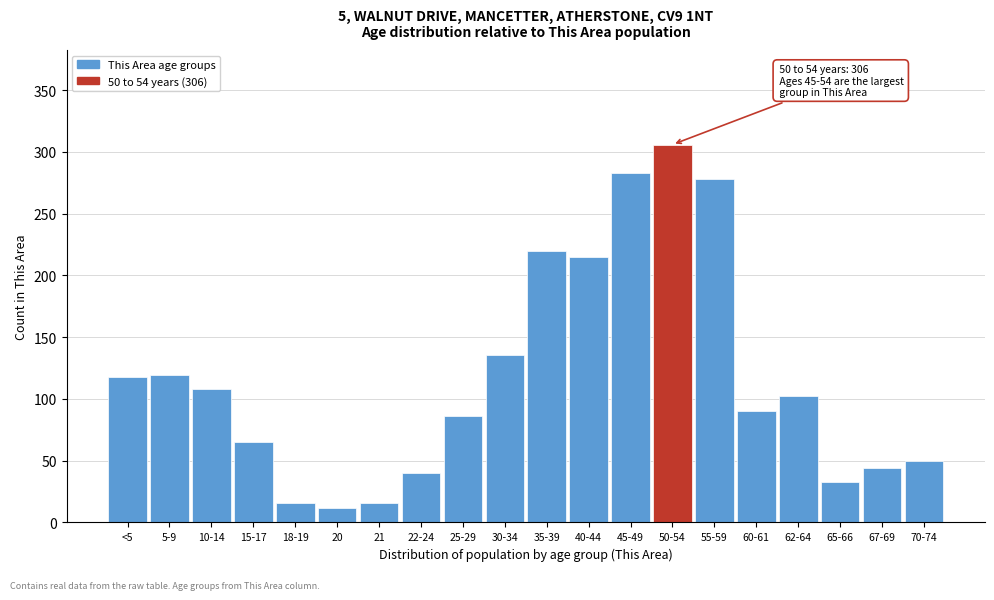

At which category does the chart reach its peak across all series?

50-54